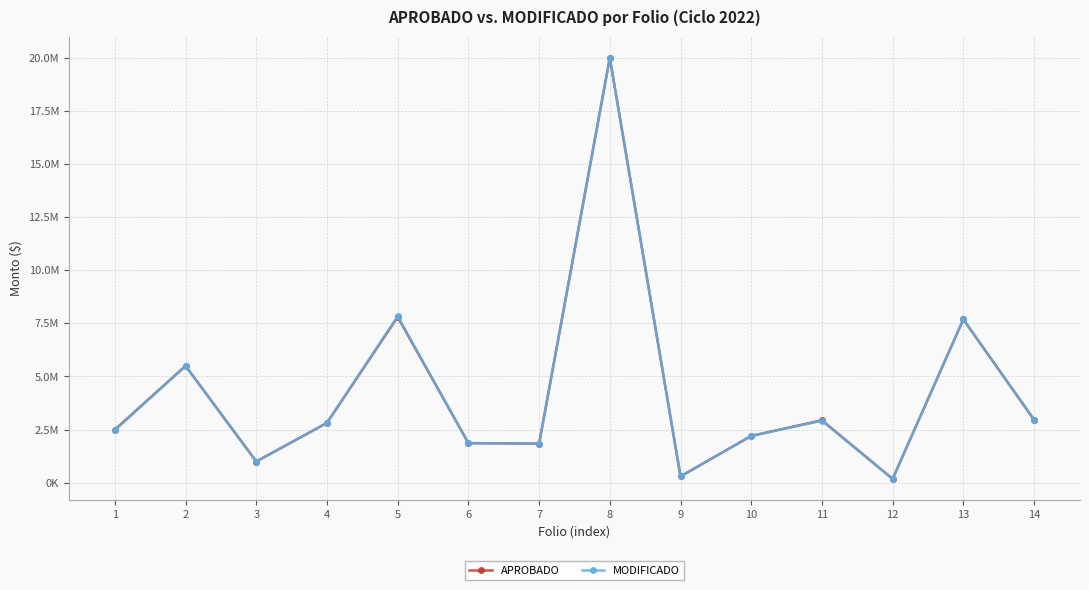

Is this an area chart (filled region under the line)?

No